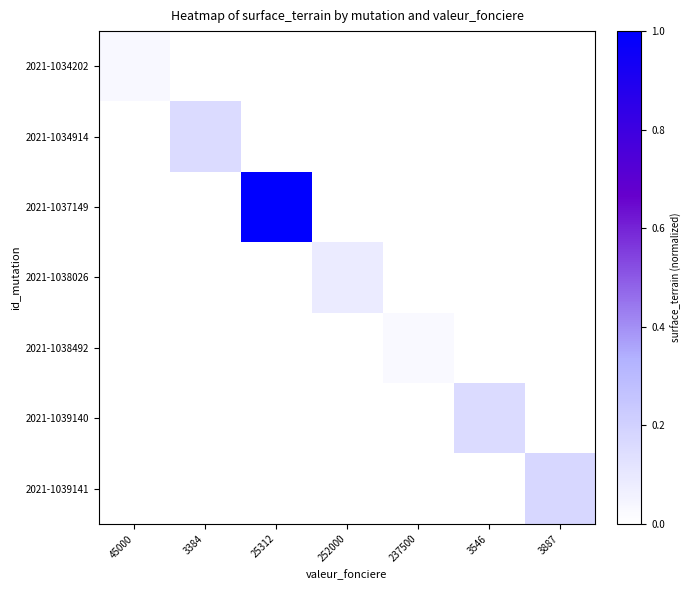

How many data points does each series have?

7